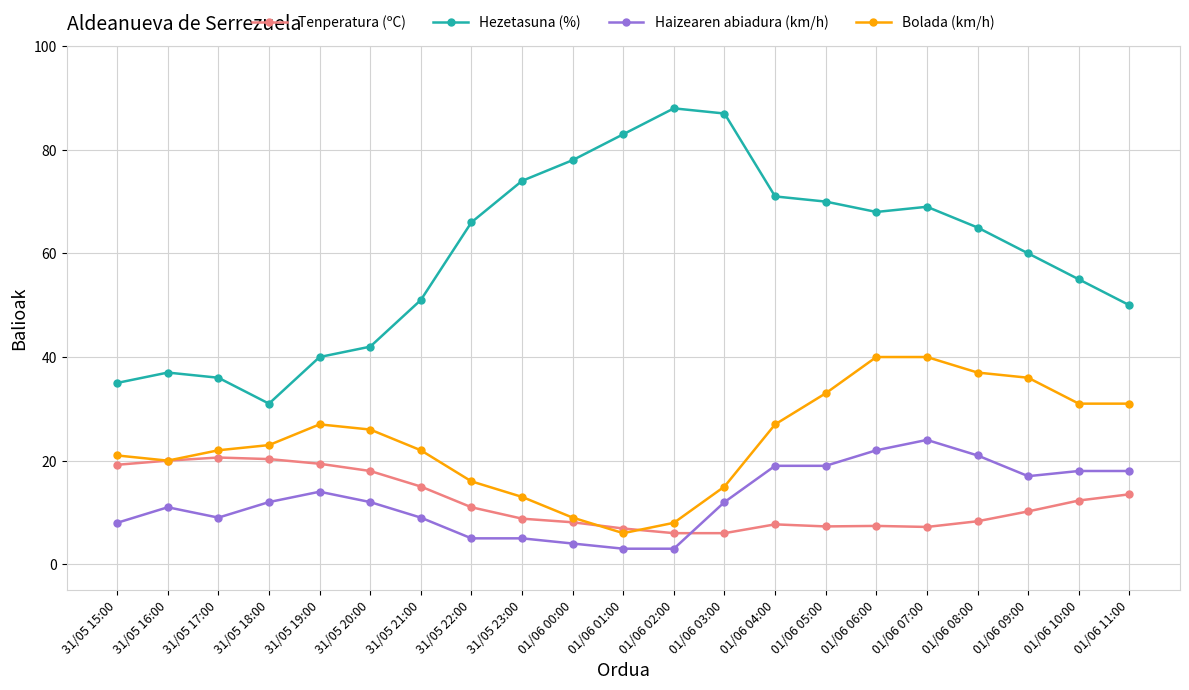

What is the difference between the maximum and minimum values in the Hezetasuna (%) series?

57.0